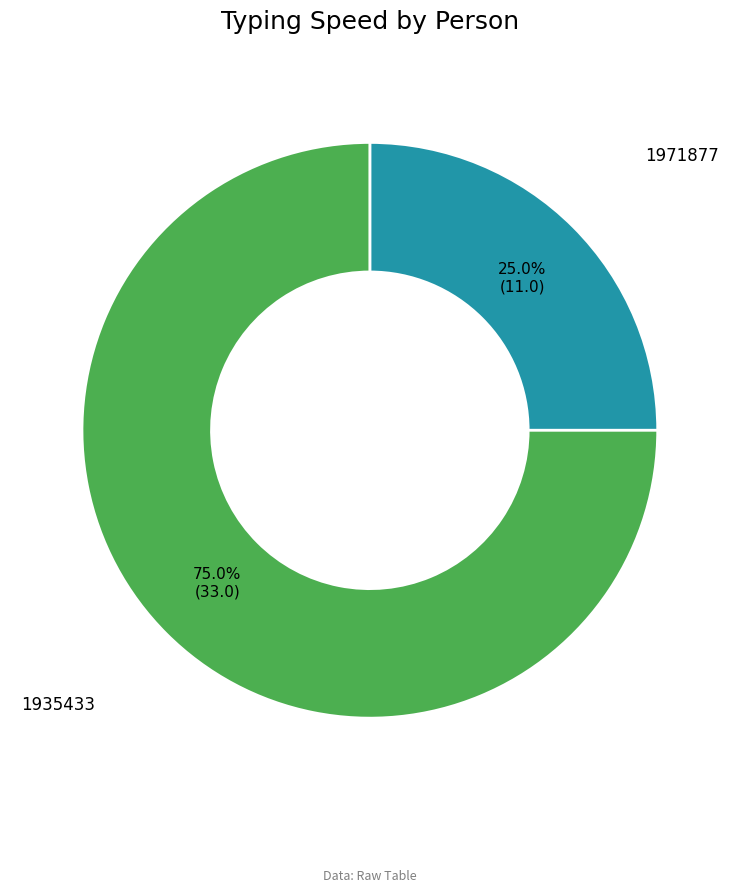

Approximately how many times larger is the value at 1971877 compared to 1935433?

0.3